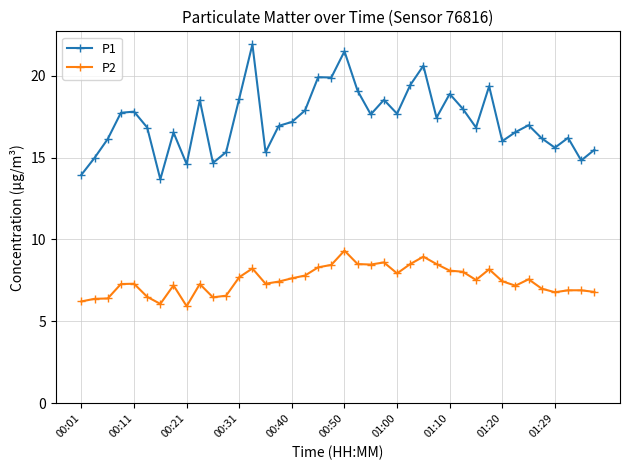

Is this an area chart (filled region under the line)?

No